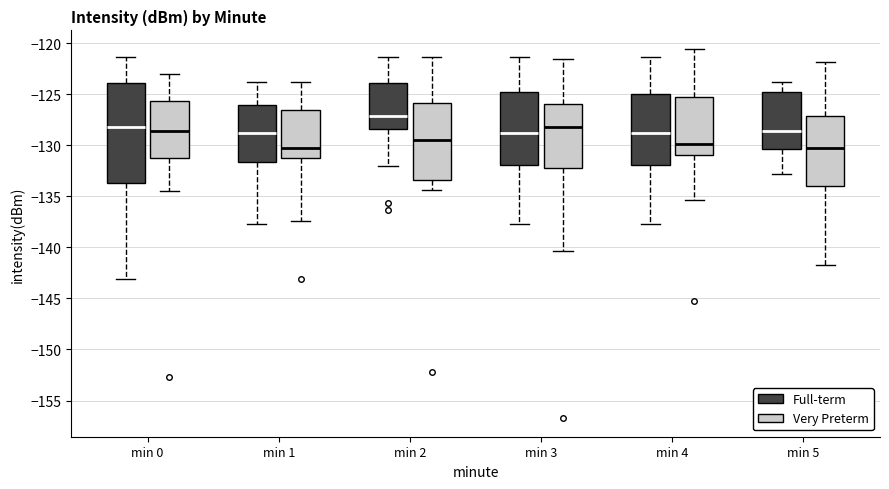

Reading left to right, transcribe this box plot: for each box, give where its median line is, the range the box spans, and where its two whiskers end, as read against the y-axis. The values are not printed on the chart, so give them approximately, as read against the axis.

min 0 (Full-term): median -128.0, box -133.5 to -124.0, whiskers -143.0 to -121.5
min 0 (Very Preterm): median -128.5, box -131.5 to -125.5, whiskers -134.5 to -123.0
min 1 (Full-term): median -129.0, box -131.5 to -126.0, whiskers -137.5 to -124.0
min 1 (Very Preterm): median -130.0, box -131.5 to -126.5, whiskers -137.5 to -124.0
min 2 (Full-term): median -127.0, box -128.5 to -124.0, whiskers -132.0 to -121.5
min 2 (Very Preterm): median -129.5, box -133.5 to -126.0, whiskers -134.5 to -121.5
min 3 (Full-term): median -129.0, box -132.0 to -124.5, whiskers -137.5 to -121.5
min 3 (Very Preterm): median -128.0, box -132.5 to -126.0, whiskers -140.5 to -121.5
min 4 (Full-term): median -129.0, box -132.0 to -125.0, whiskers -137.5 to -121.5
min 4 (Very Preterm): median -130.0, box -131.0 to -125.0, whiskers -135.5 to -120.5
min 5 (Full-term): median -128.5, box -130.5 to -125.0, whiskers -133.0 to -124.0
min 5 (Very Preterm): median -130.5, box -134.0 to -127.0, whiskers -142.0 to -122.0